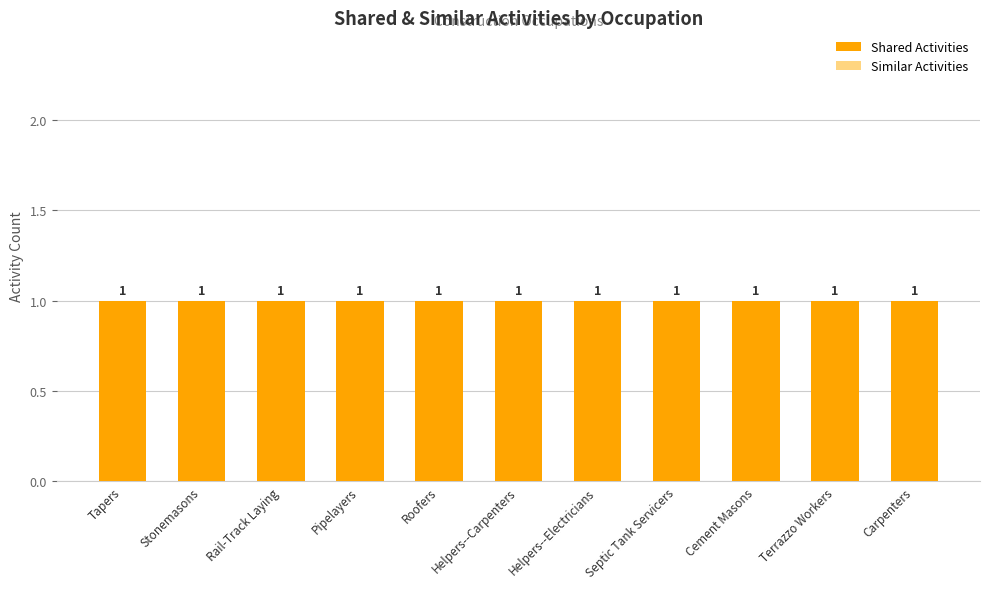

Rank the categories by Similar Activities value from lowest to highest.

Tapers, Stonemasons, Rail-Track Laying, Pipelayers, Roofers, Helpers--Carpenters, Helpers--Electricians, Septic Tank Servicers, Cement Masons, Terrazzo Workers, Carpenters